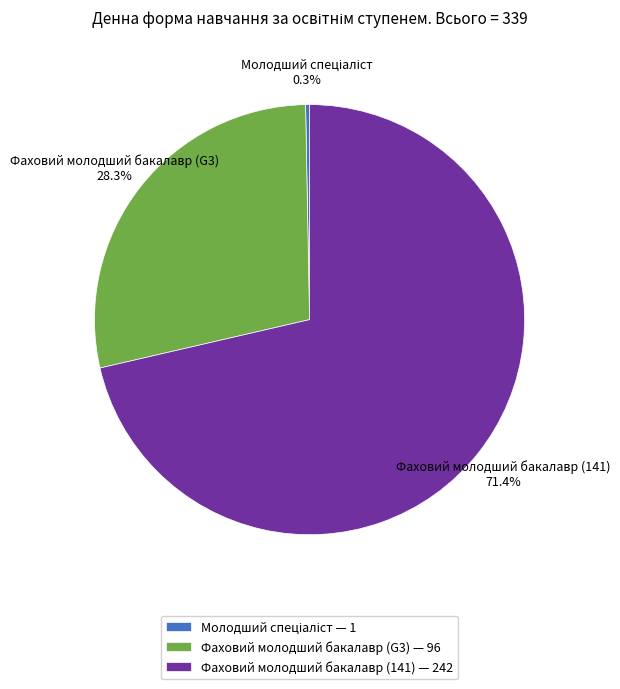

Which has a higher value, Фаховий молодший бакалавр (141) — 242 or Фаховий молодший бакалавр (G3) — 96?

Фаховий молодший бакалавр (141) — 242